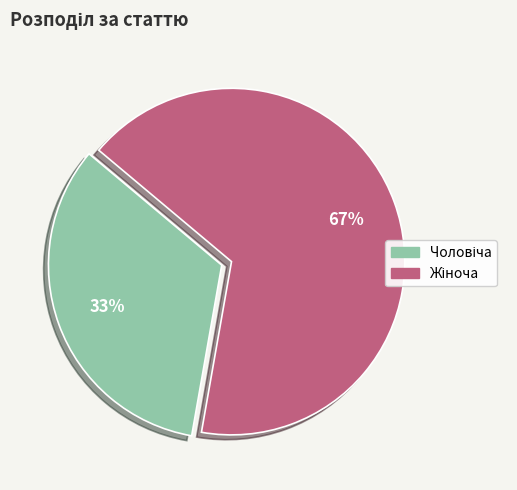

Does any single category account for the majority?

Yes